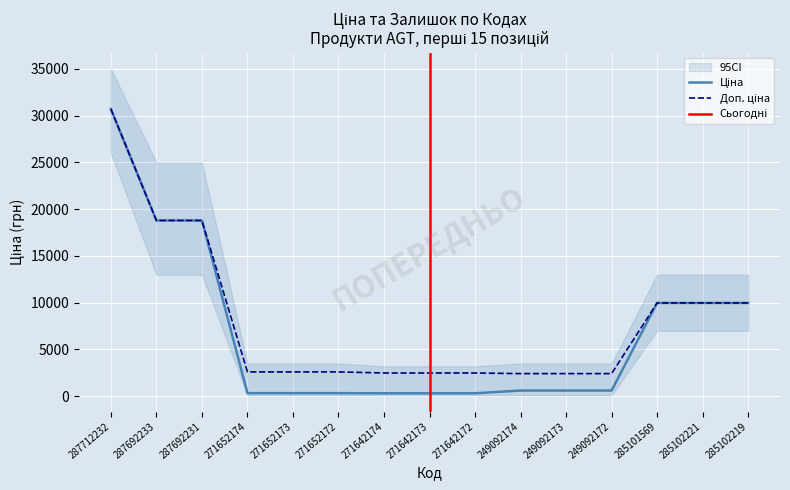

True or false: Доп. ціна and Ціна cross at least once.

False